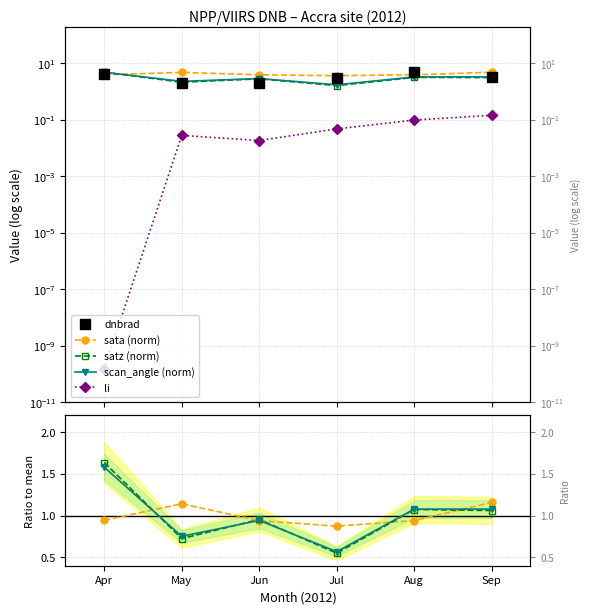

Between which two adjacent categories do dnbrad and satz first intersect?

Jun and Jul